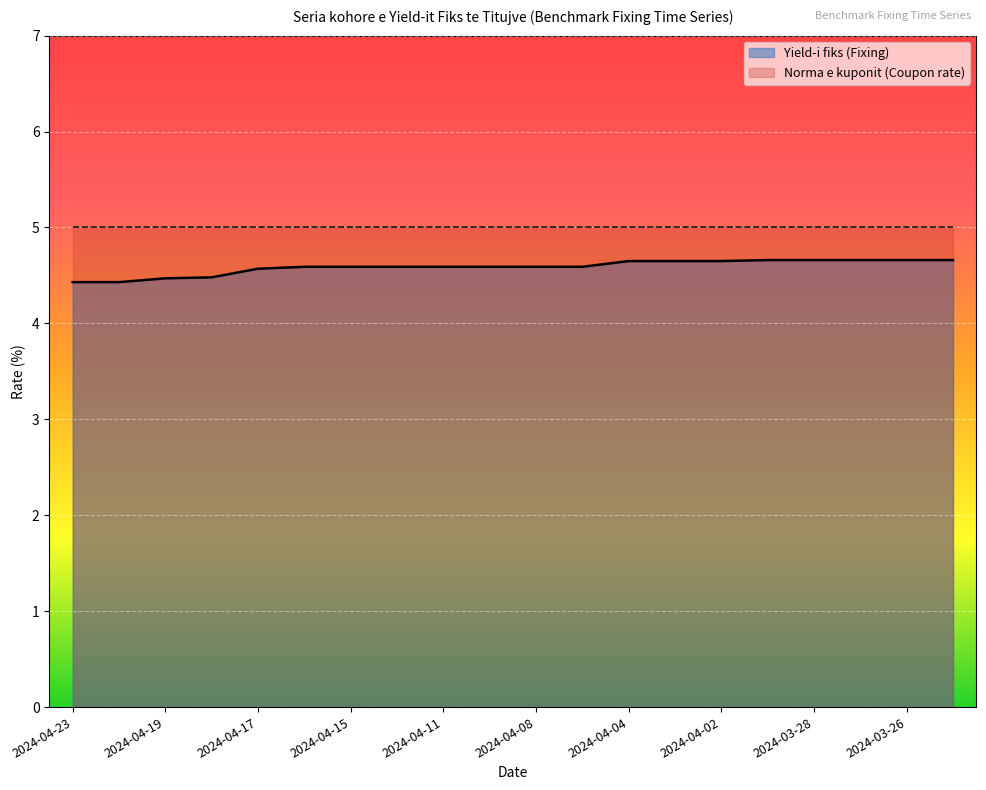

The value at 2024-04-08 is 7.9. True or false?

False